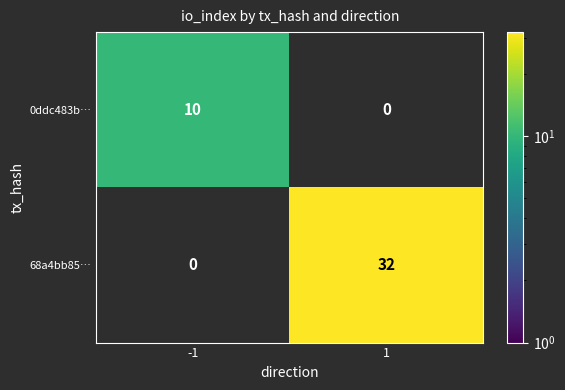

The value of 0ddc483b… at -1 is 6. True or false?

False